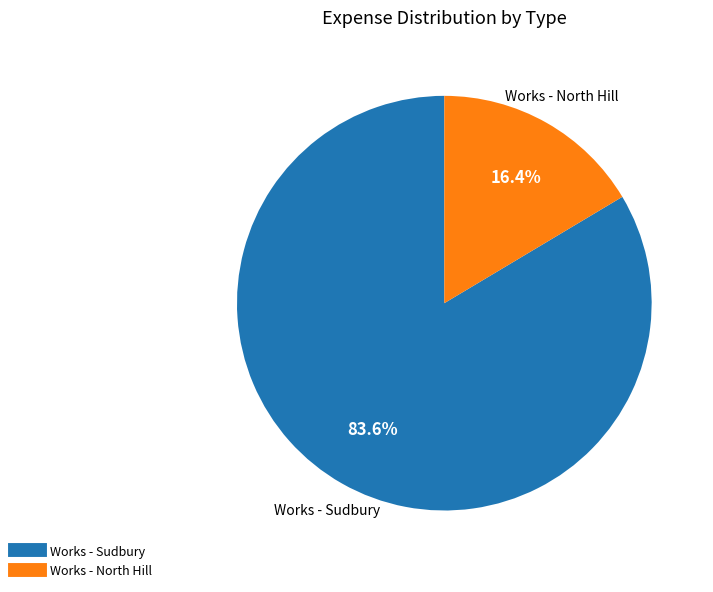

To the nearest percent, what percentage of the pie is Works - North Hill?

16%